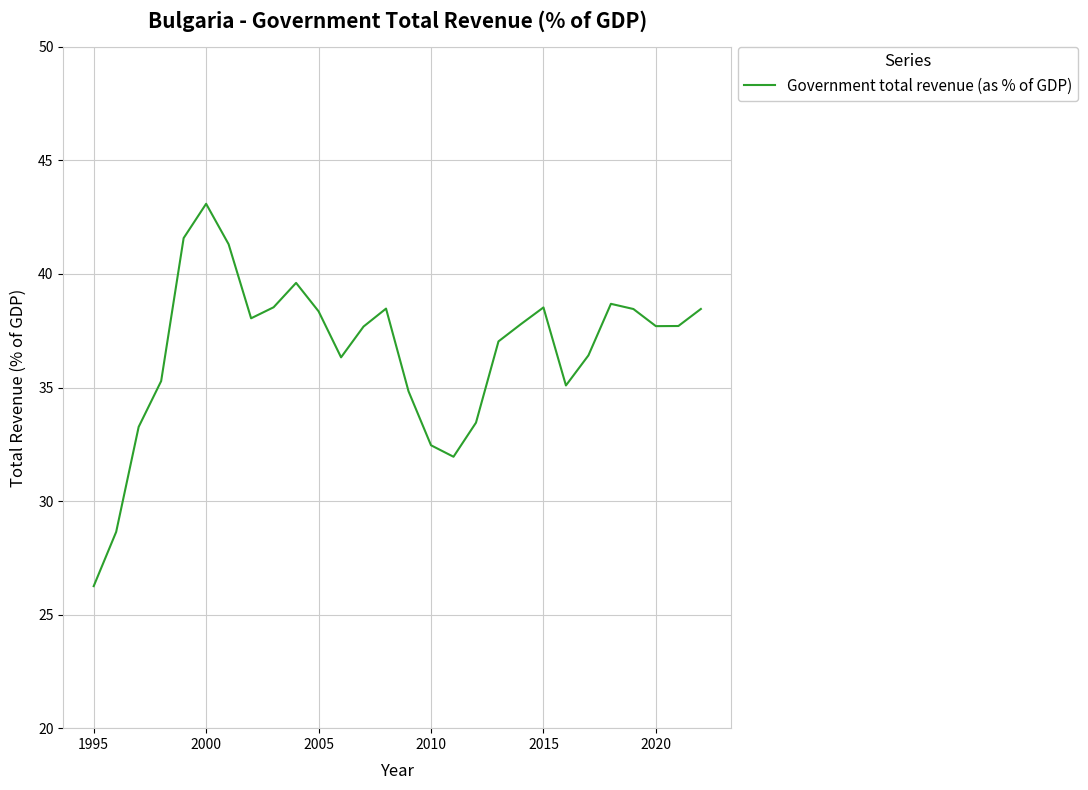

What is the difference between the maximum and minimum values?

16.8